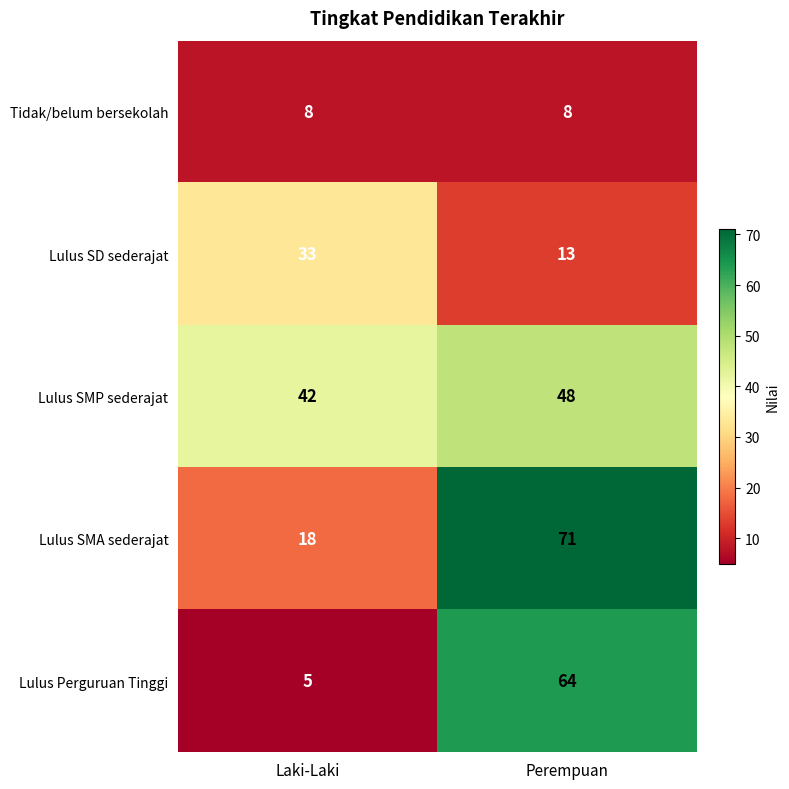

List the series in order of their peak value, lowest first.

Tidak/belum bersekolah, Lulus SD sederajat, Lulus SMP sederajat, Lulus Perguruan Tinggi, Lulus SMA sederajat